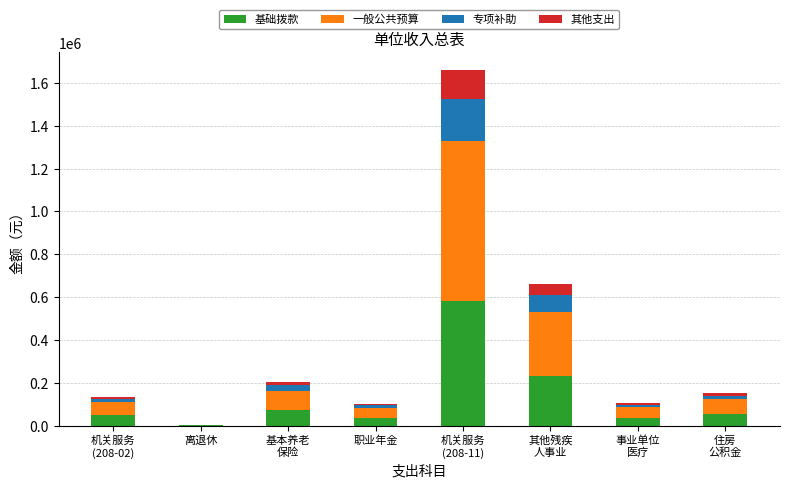

What is the highest value of the 基础拨款 series?

580814.6